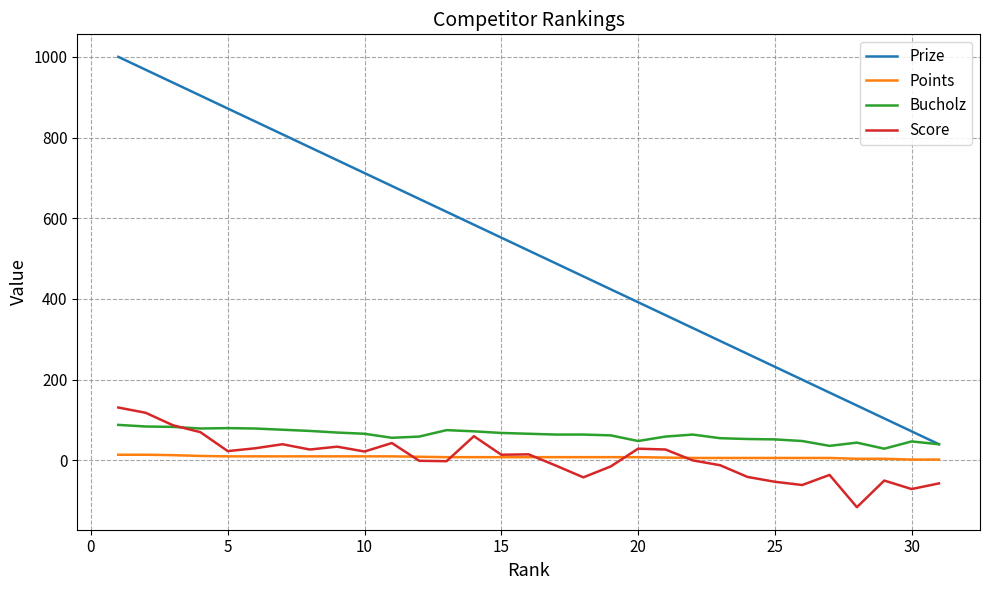

Which series has the largest total across all categories?

Prize